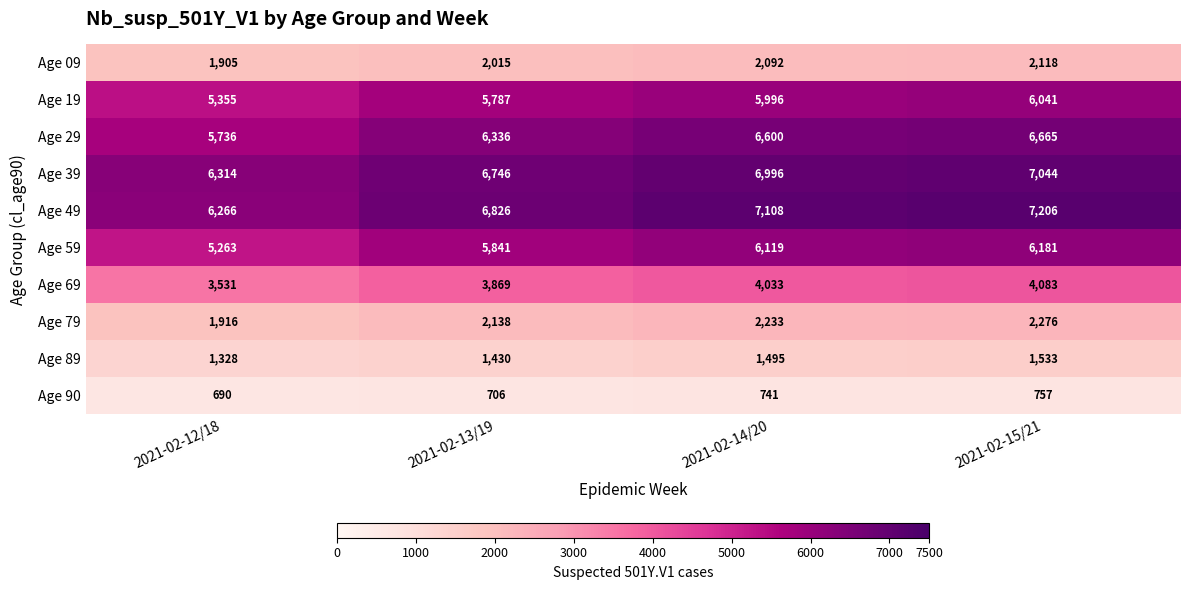

What is the difference between the Age 19 values at 2021-02-12/18 and 2021-02-14/20?

641